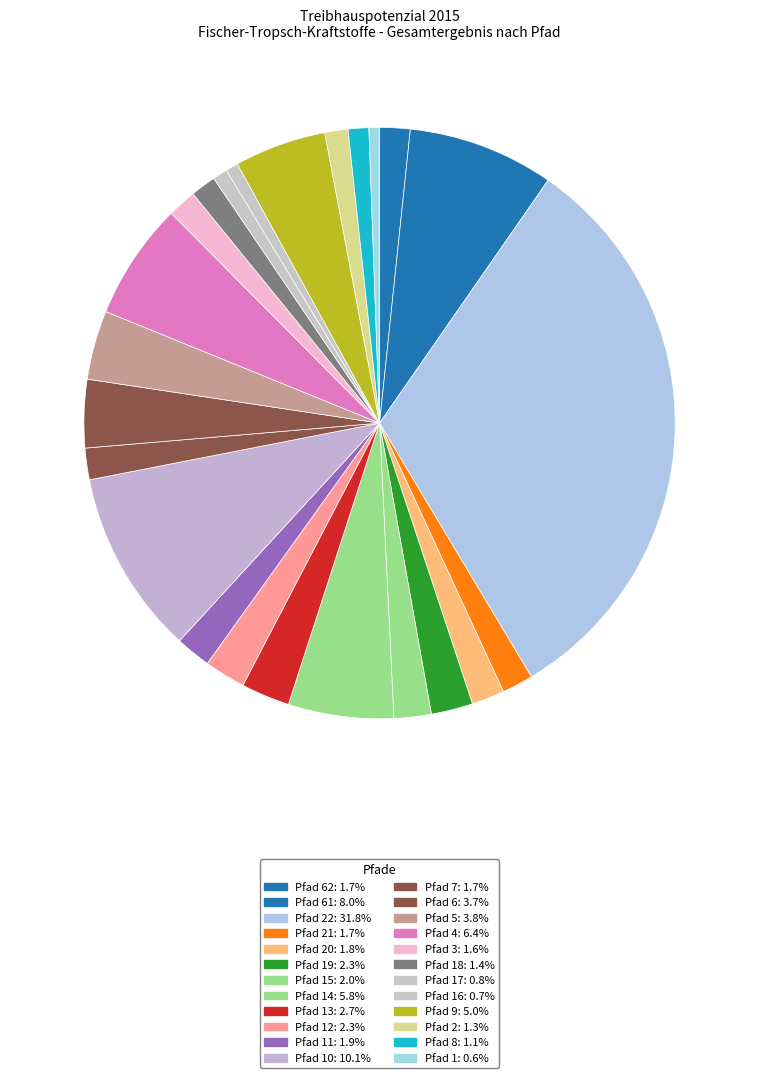

Rank the categories by value from highest to lowest.

22, 10, 61, 4, 14, 9, 5, 6, 13, 19, 12, 15, 11, 20, 7, 21, 62, 3, 18, 2, 8, 17, 16, 1